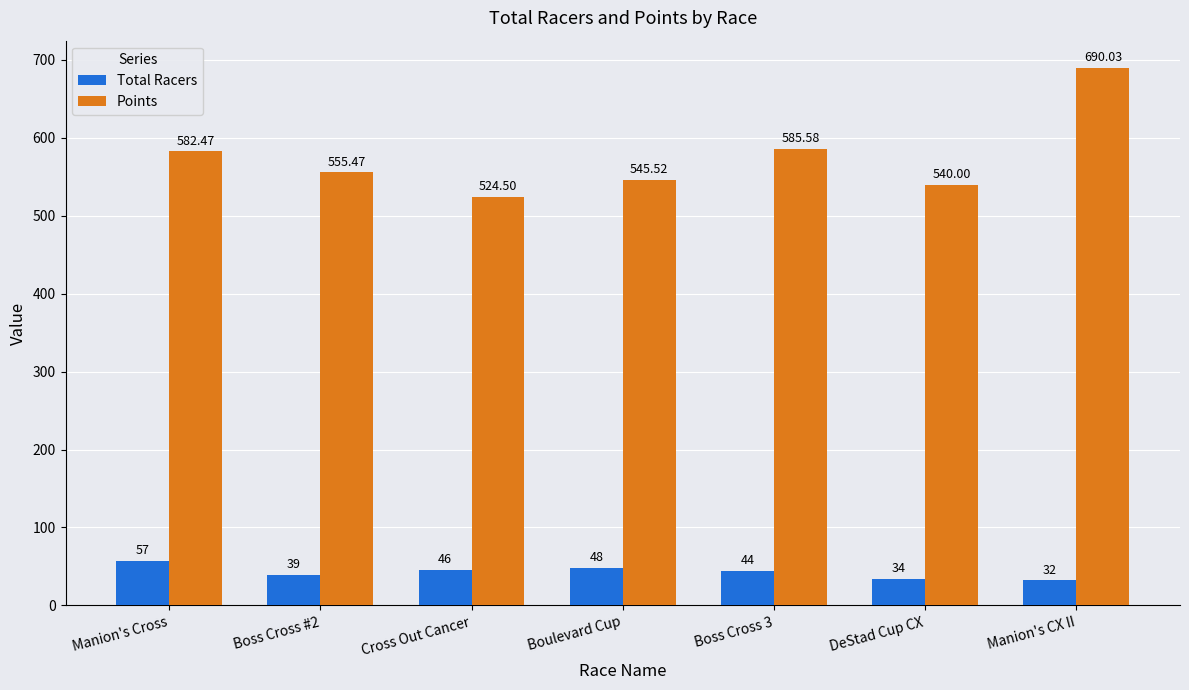

What is the average value of the Points series?

574.8